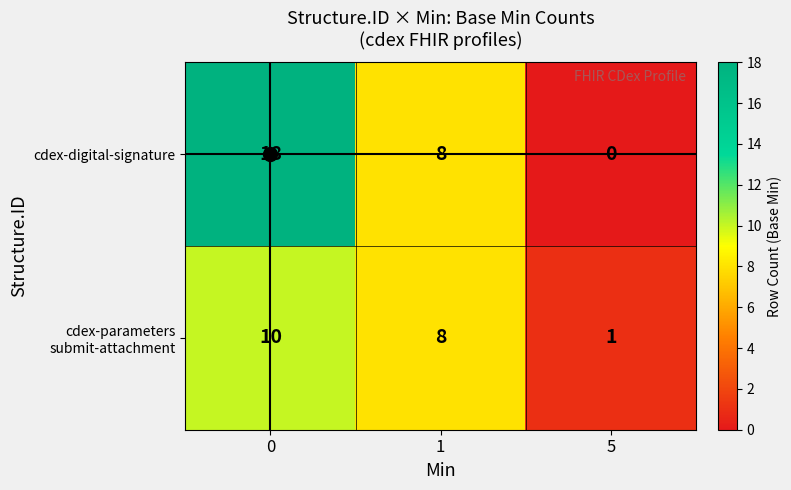

How many cdex-digital-signature values are between 0 and 18?

3